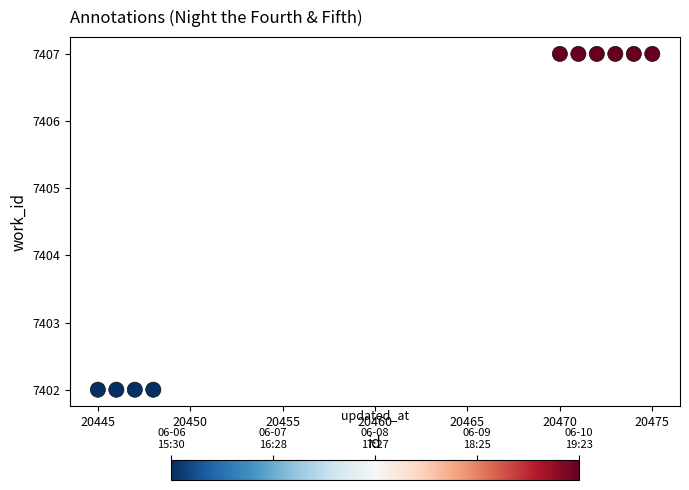

What is the range of X values (max minus min)?

30